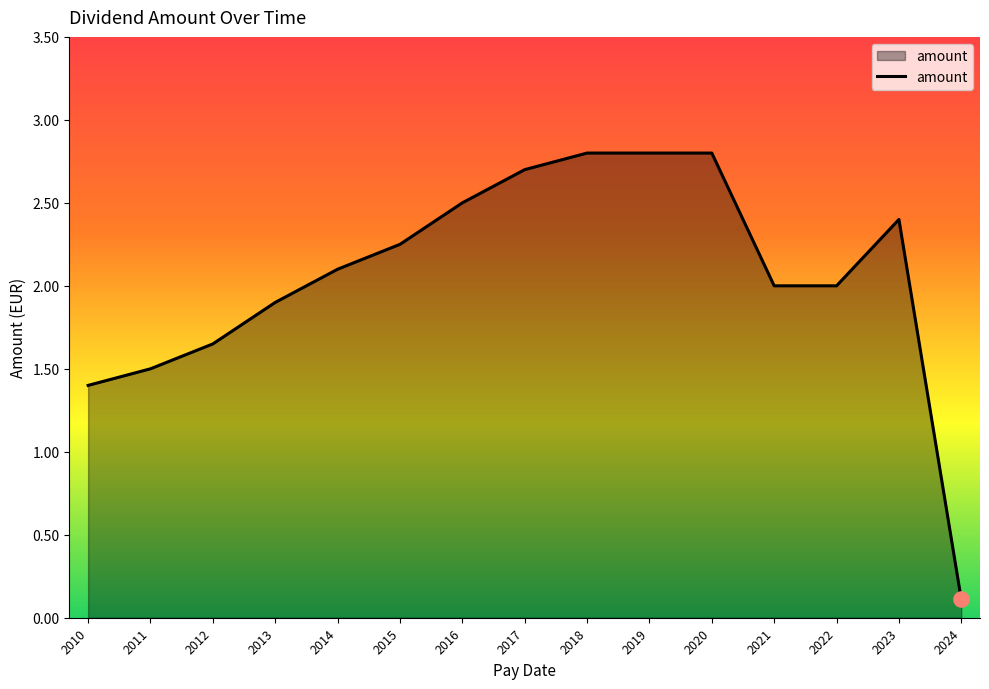

What is the ratio of the value at 2015 to the value at 2022?

1.1